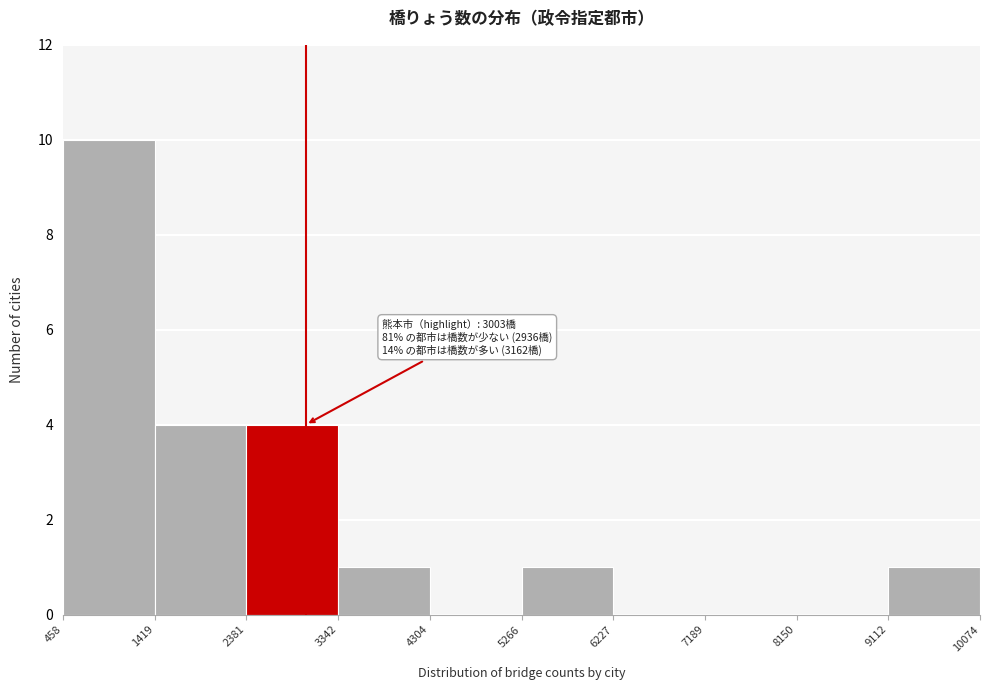

Which range on the x-axis has the tallest bar?

458 to 1419